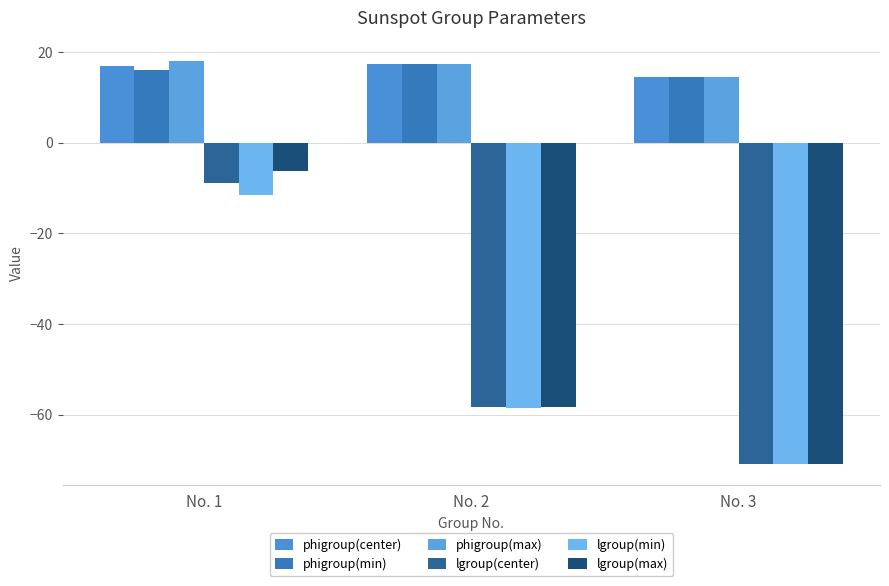

Reading right to left, list all the values displayed in this chart.

phigroup(center): No. 3=14.5	No. 2=17.4	No. 1=16.9
phigroup(min): No. 3=14.5	No. 2=17.4	No. 1=16.0
phigroup(max): No. 3=14.5	No. 2=17.4	No. 1=18.1
lgroup(center): No. 3=-70.9	No. 2=-58.4	No. 1=-9.0
lgroup(min): No. 3=-71.0	No. 2=-58.4	No. 1=-11.6
lgroup(max): No. 3=-70.9	No. 2=-58.4	No. 1=-6.3